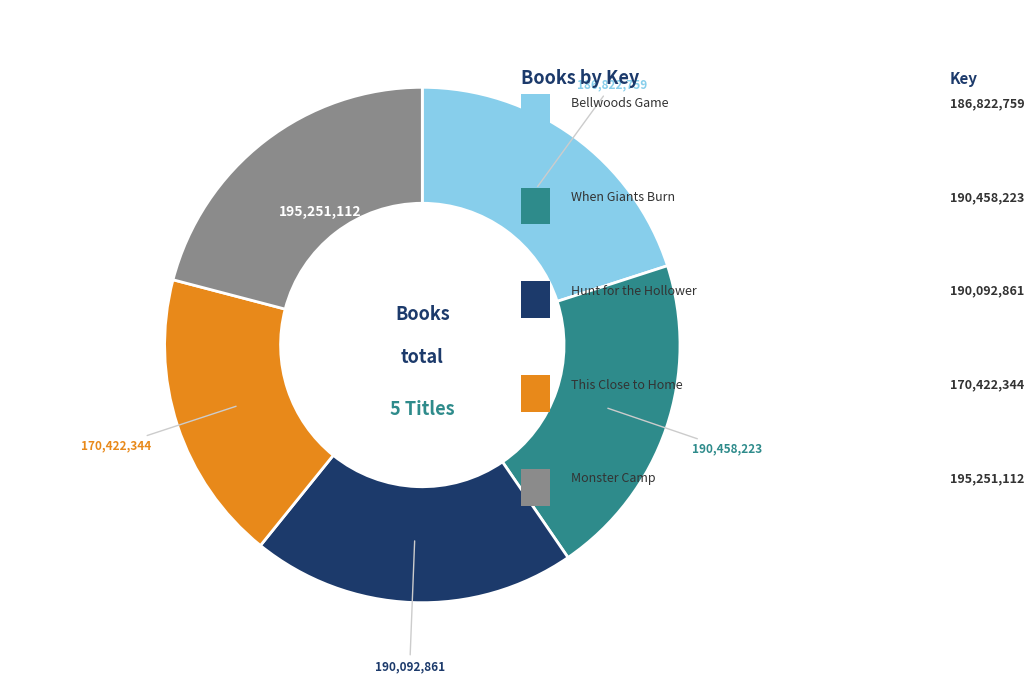

How many segments does this pie chart have?

5